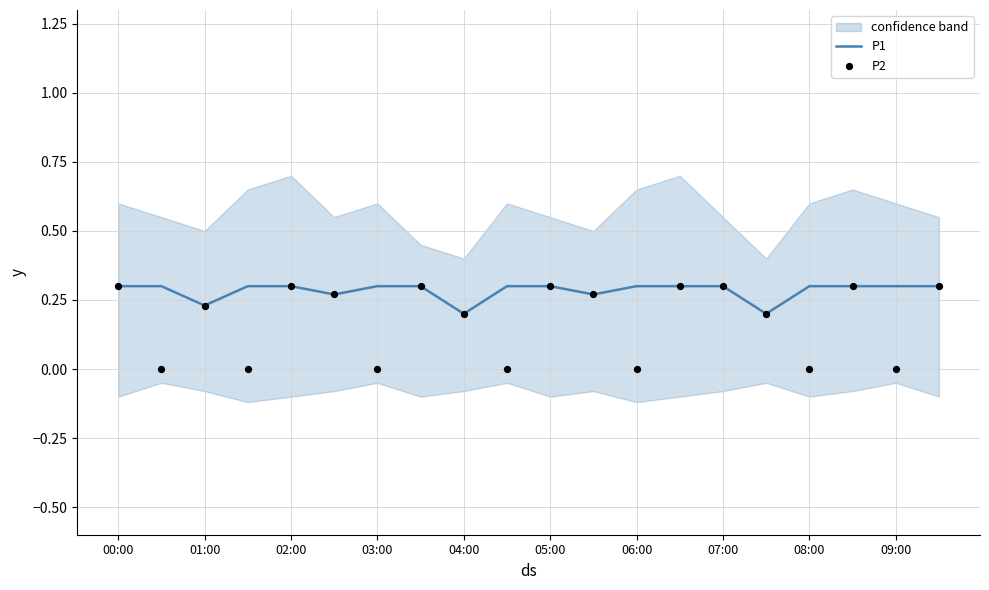

Which series reaches the minimum Y coordinate?

P2